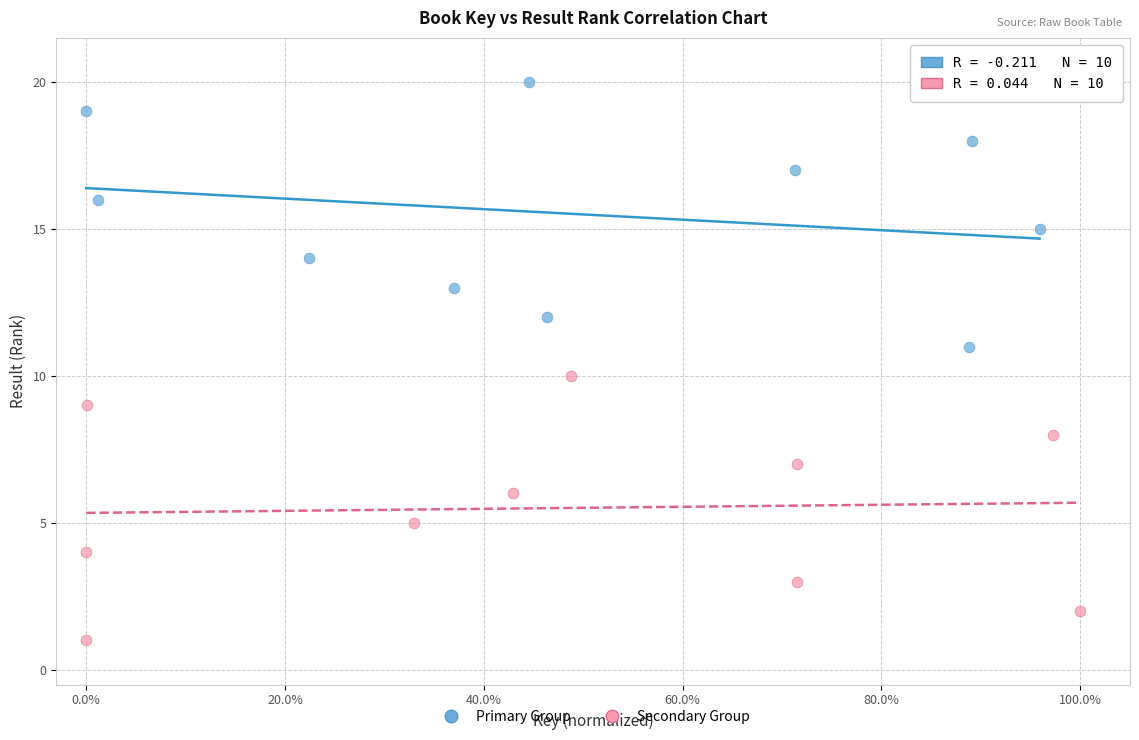

Which series reaches the minimum Y coordinate?

Secondary Group